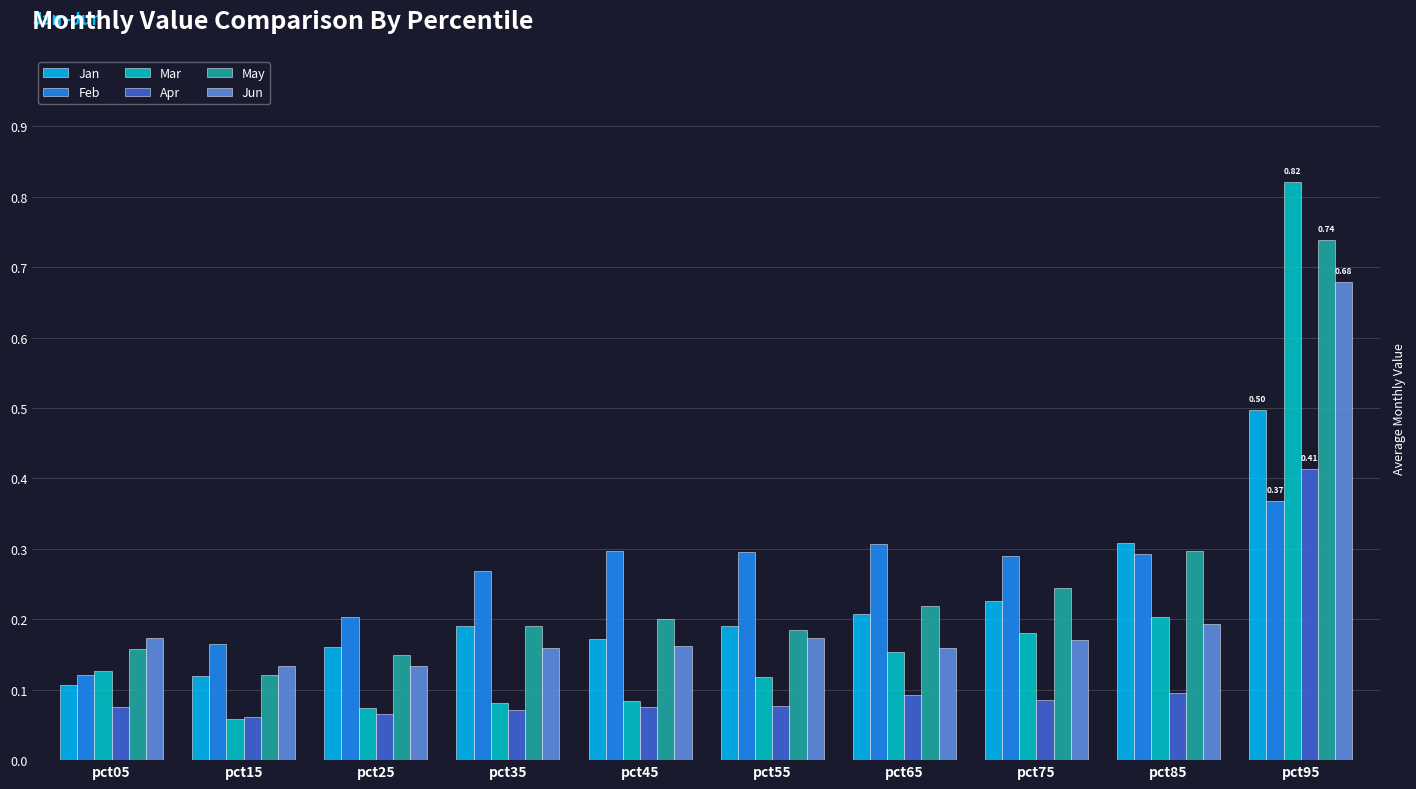

Rank the series by their maximum value, from highest to lowest.

Mar, May, Jun, Jan, Apr, Feb